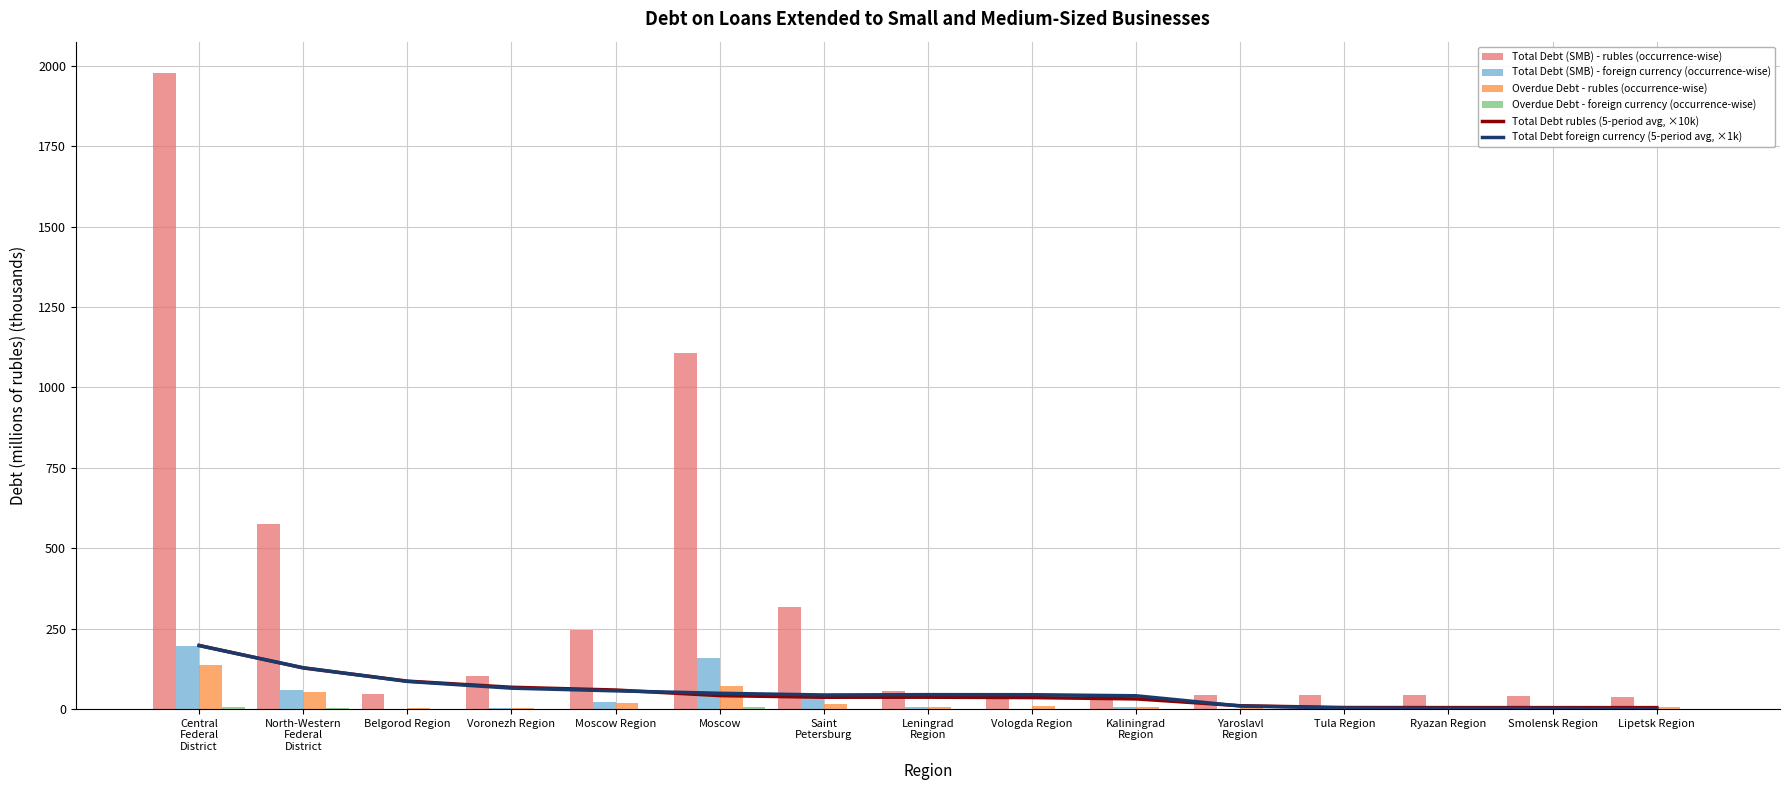

At which category is the sum across all series the highest?

Central
Federal
District